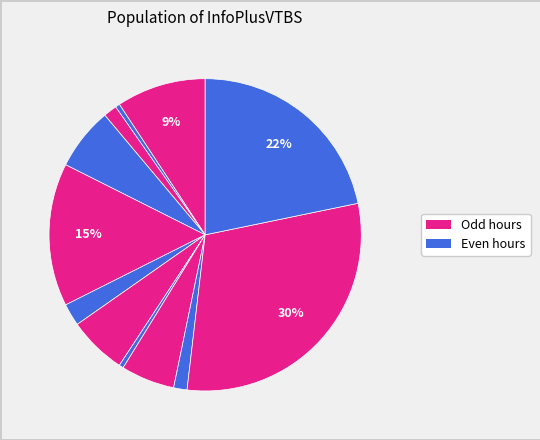

Which slice is the largest?

20:00